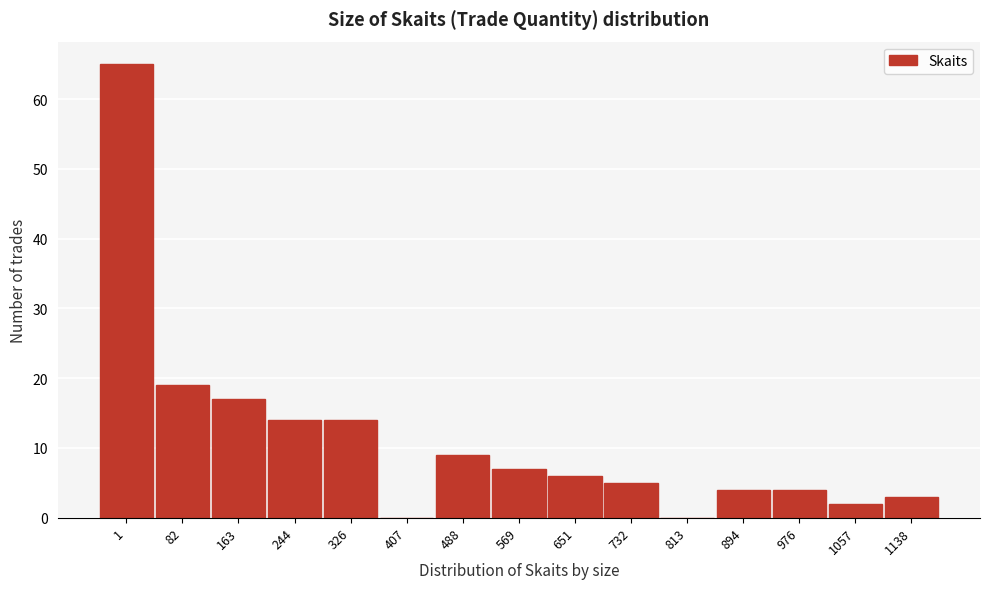

Reading right to left, extract all data points from this chart.

1138=3	1057=2	976=4	894=4	813=0	732=5	651=6	569=7	488=9	407=0	326=14	244=14	163=17	82=19	1=65